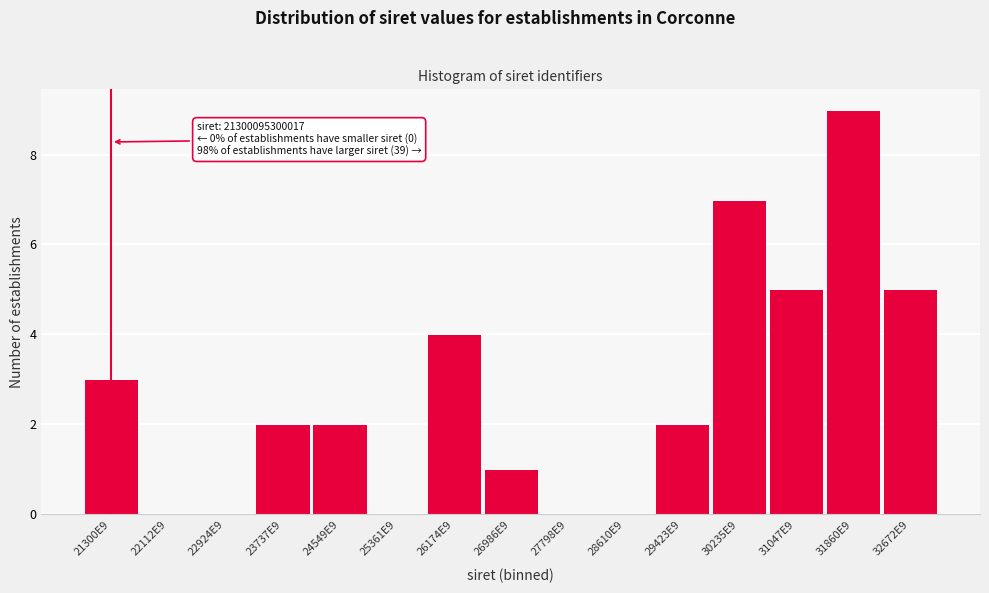

Reading left to right, transcribe all the data shown in this chart.

21300E9=3	22112E9=0	22924E9=0	23737E9=2	24549E9=2	25361E9=0	26174E9=4	26986E9=1	27798E9=0	28610E9=0	29423E9=2	30235E9=7	31047E9=5	31860E9=9	32672E9=5